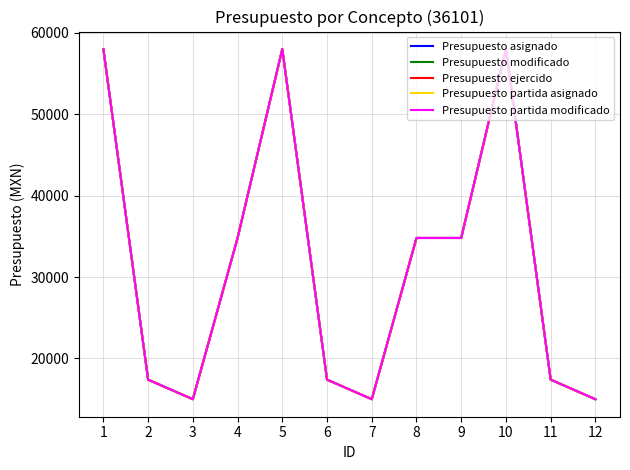

Which series changed the most between 1 and 11?

Presupuesto asignado